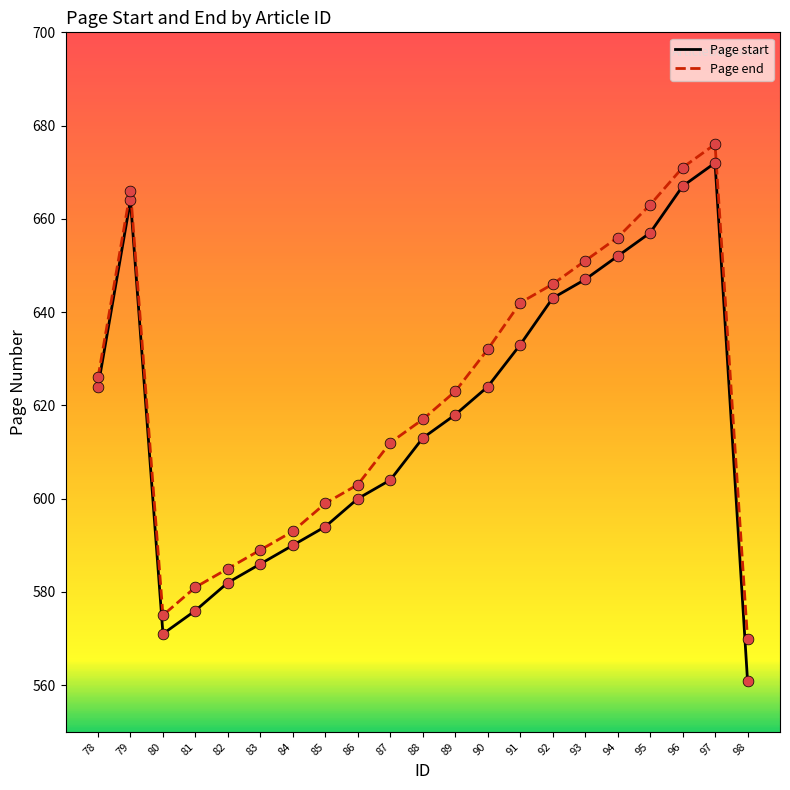

What is the difference between the highest and lowest values at 86?

3